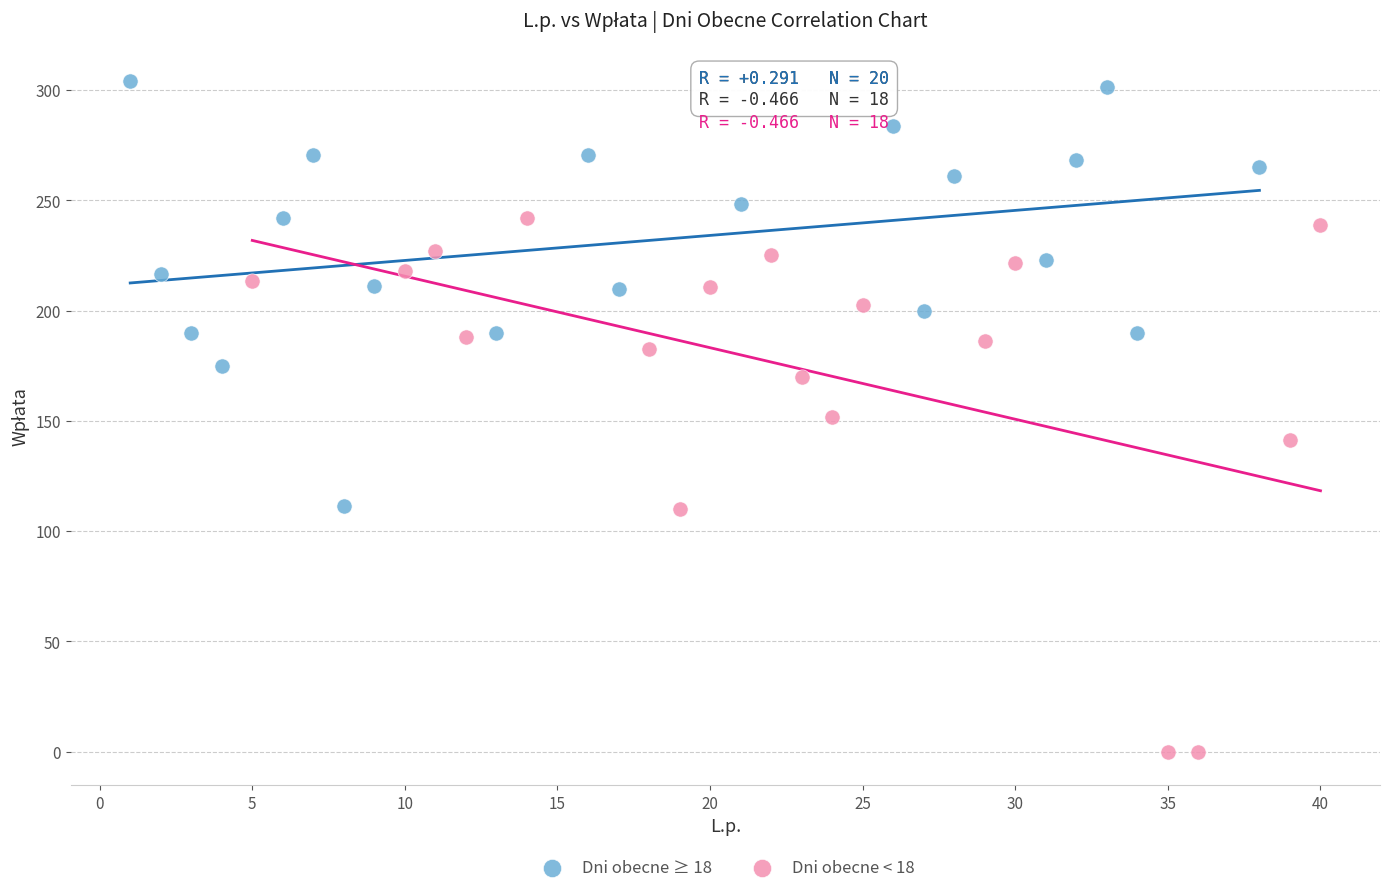

Which series contains the lowest Y value?

Dni obecne < 18